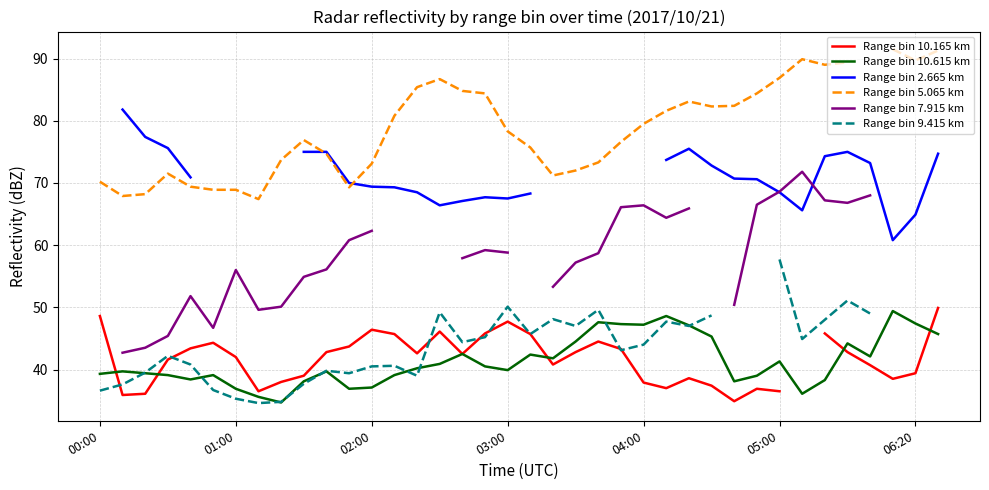

Read the Range bin 10.615 km value at 21.

44.5